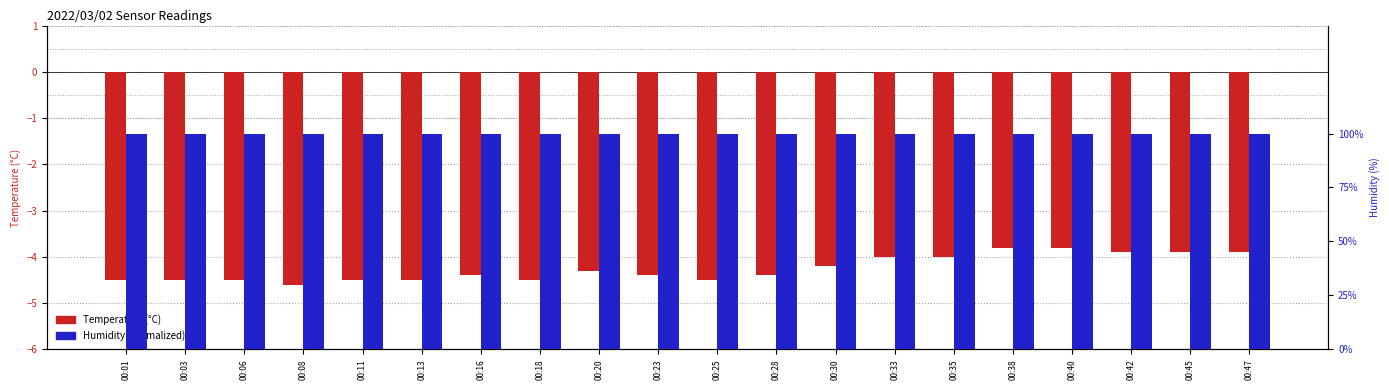

What is the average value of the Temperature (°C) series?

-4.3